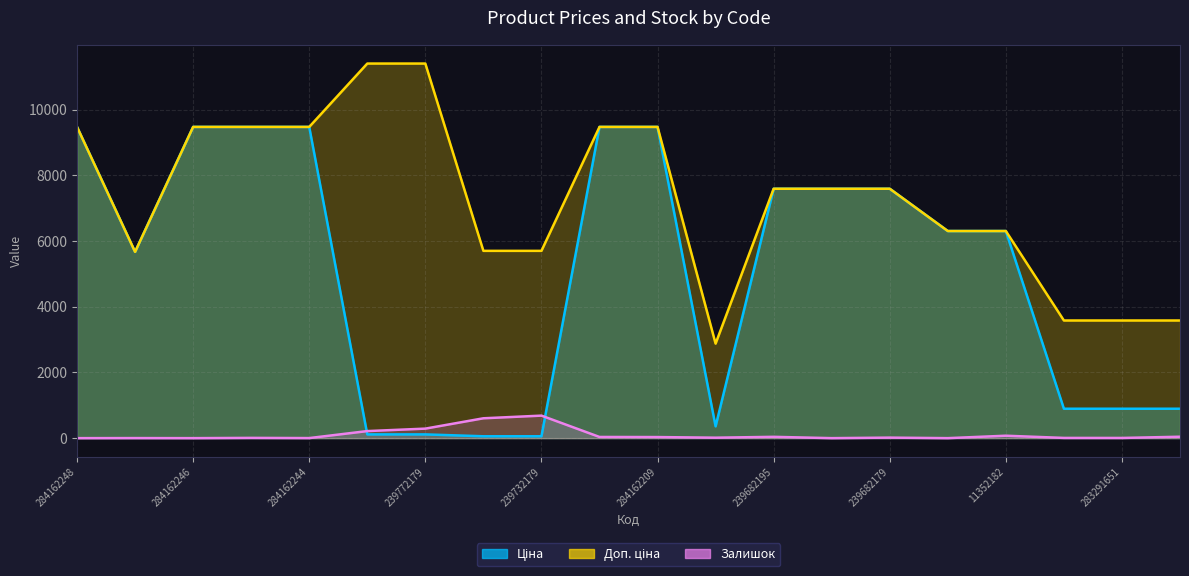

What is the difference between the maximum and minimum values in the Доп. ціна series?

8531.2